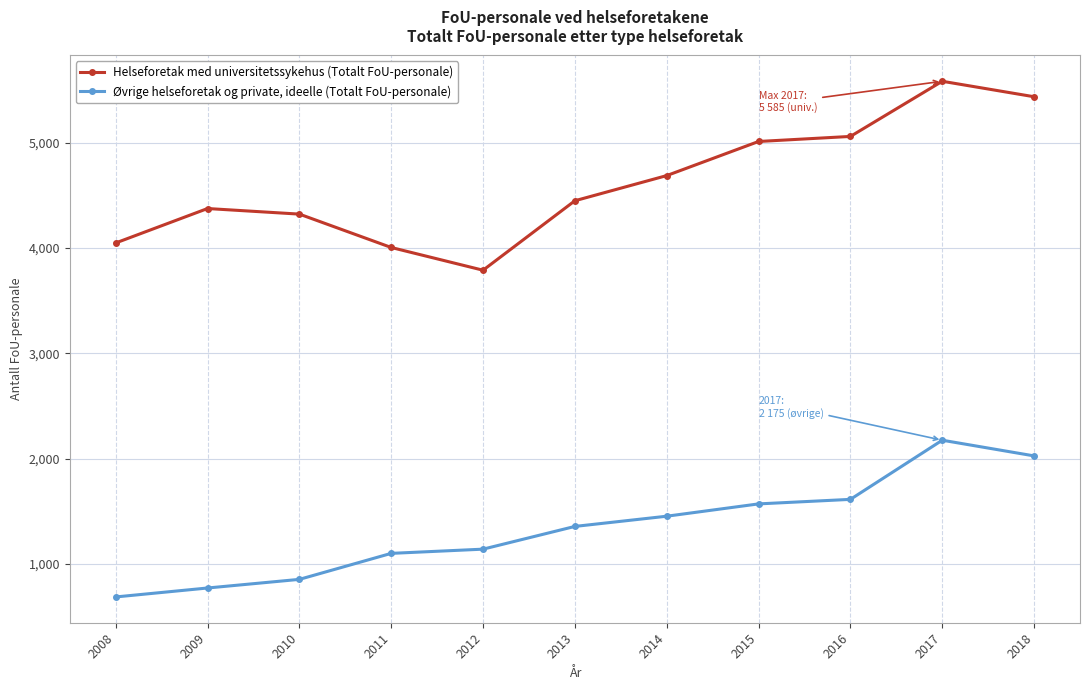

What is the value of the Øvrige helseforetak og private, ideelle (Totalt FoU-personale) point at the 8th from the left?

1570